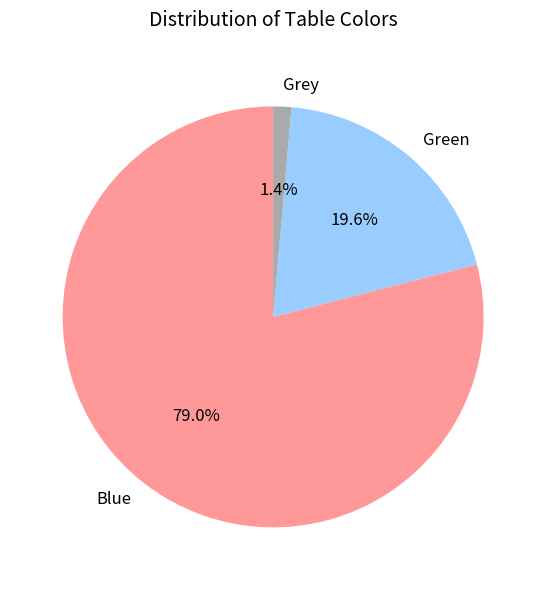

To the nearest percent, what is the average slice percentage?

33%